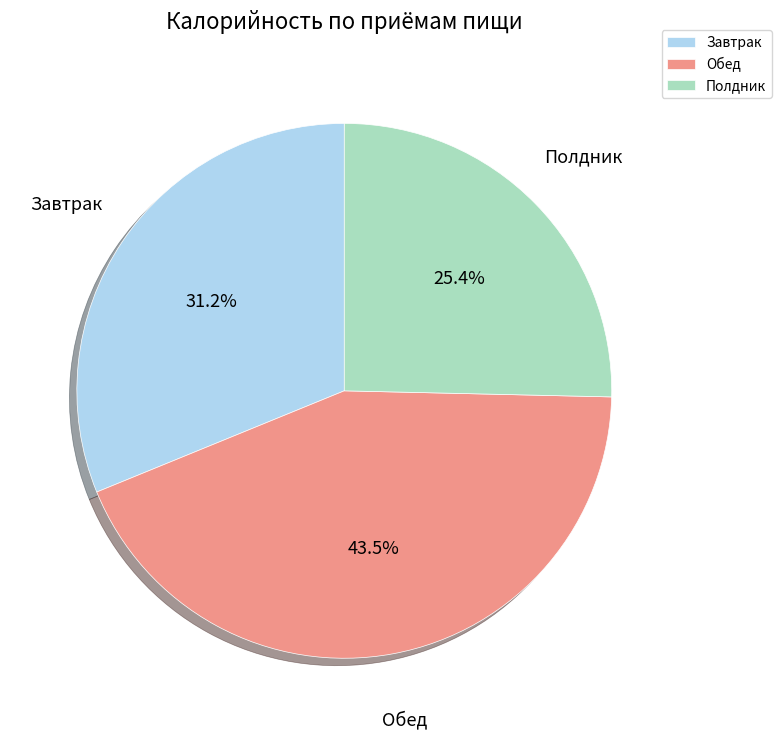

What portion of the pie excludes Обед?

56.5%